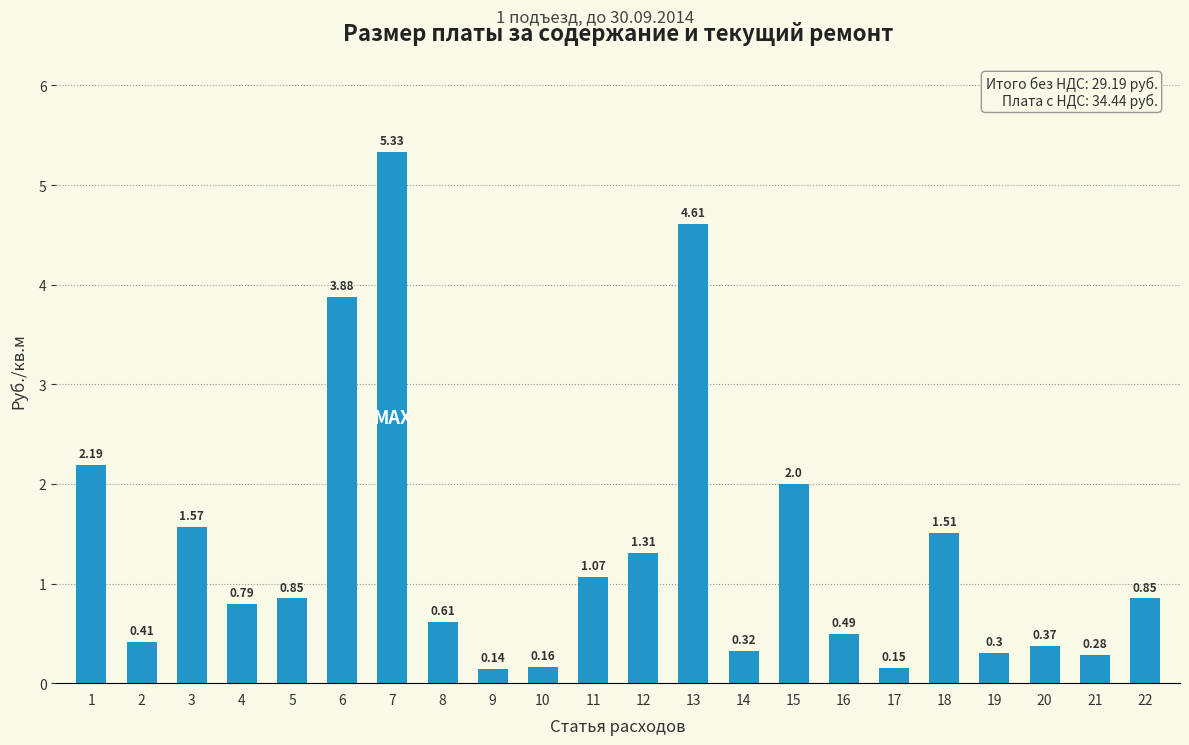

Which has a higher value, 19 or 15?

15